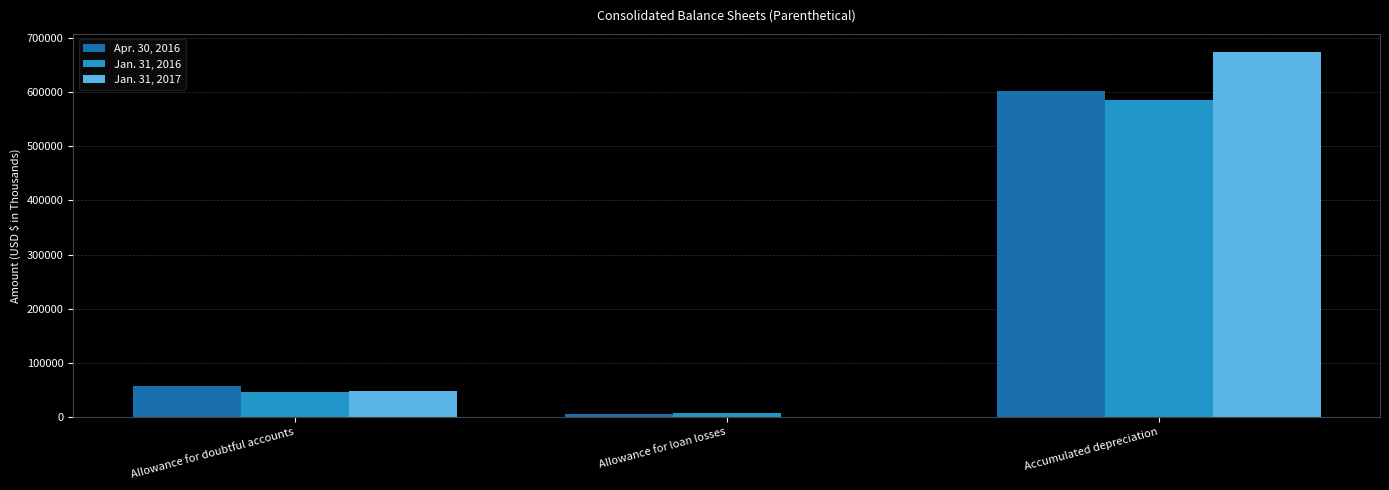

The Jan. 31, 2017 series shows 47731 at Allowance for doubtful accounts. True or false?

True